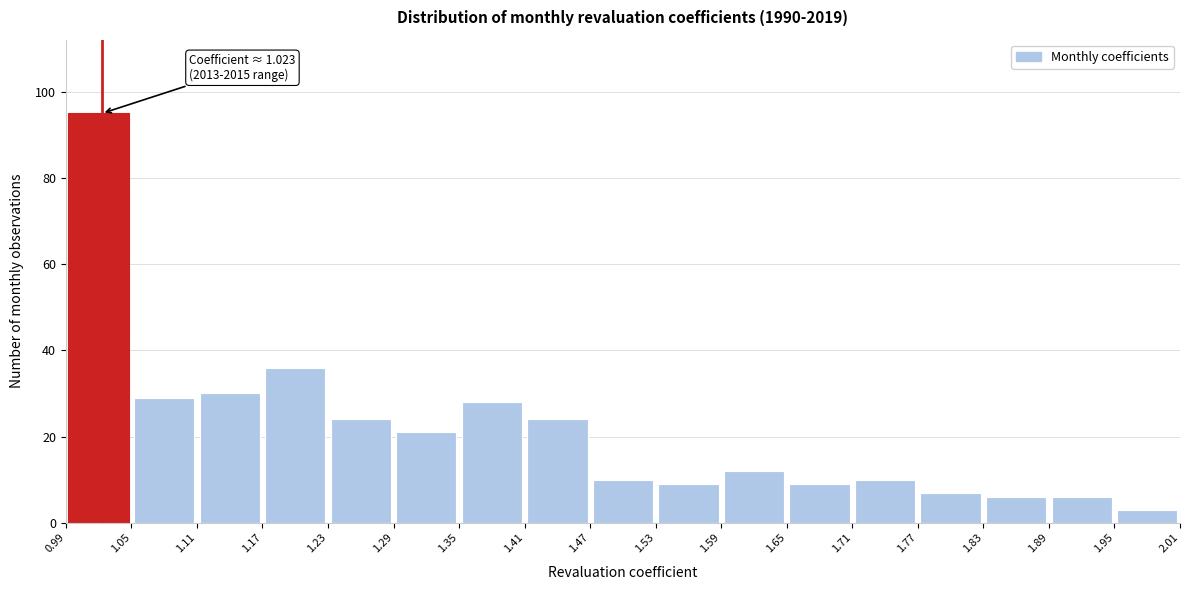

Which range on the x-axis has the tallest bar?

0.99 to 1.05